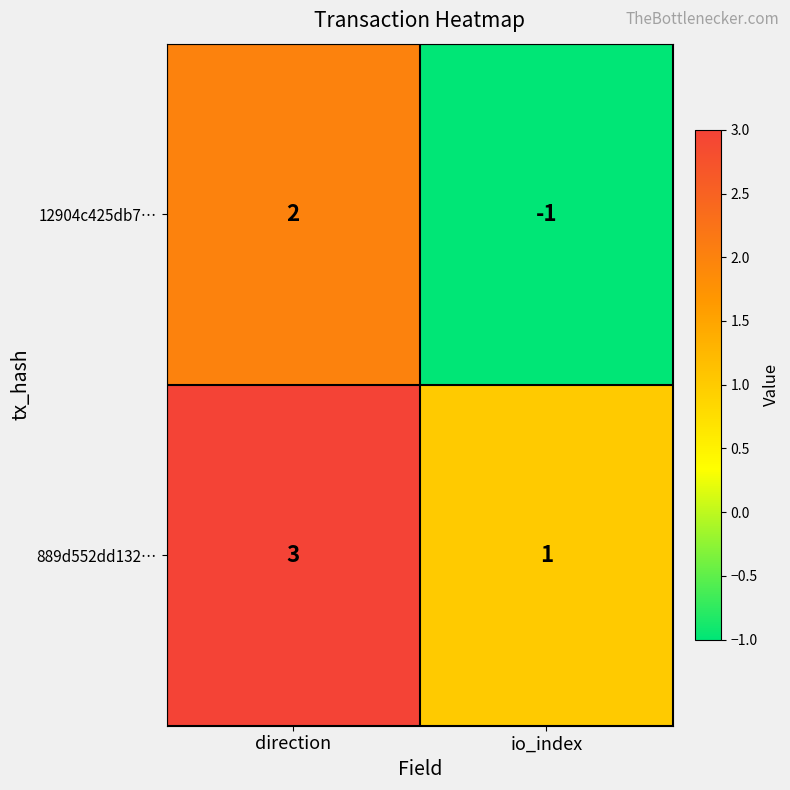

Reading left to right, extract all data points from this chart.

12904c425db7…: direction=2	io_index=-1
889d552dd132…: direction=3	io_index=1